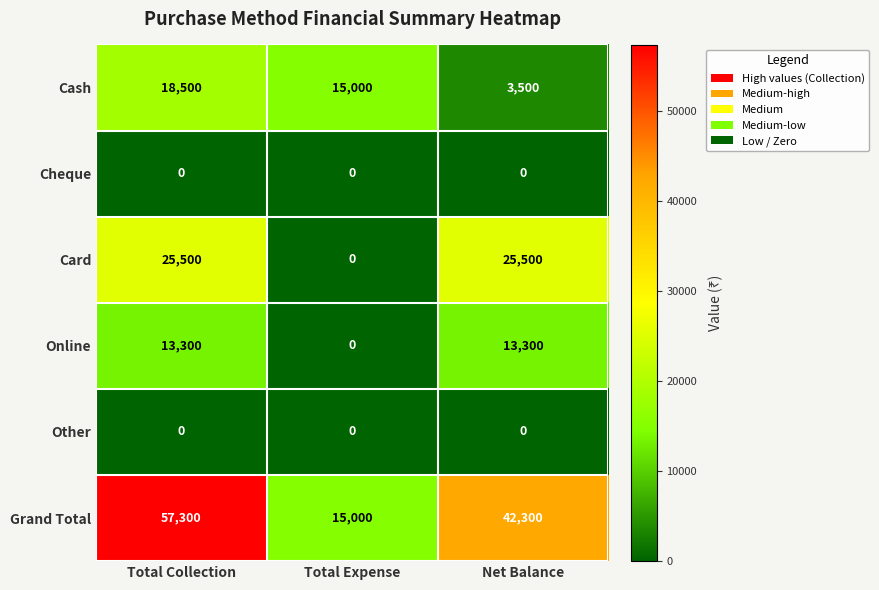

List the labels in order of Cash value, largest first.

Total Collection, Total Expense, Net Balance